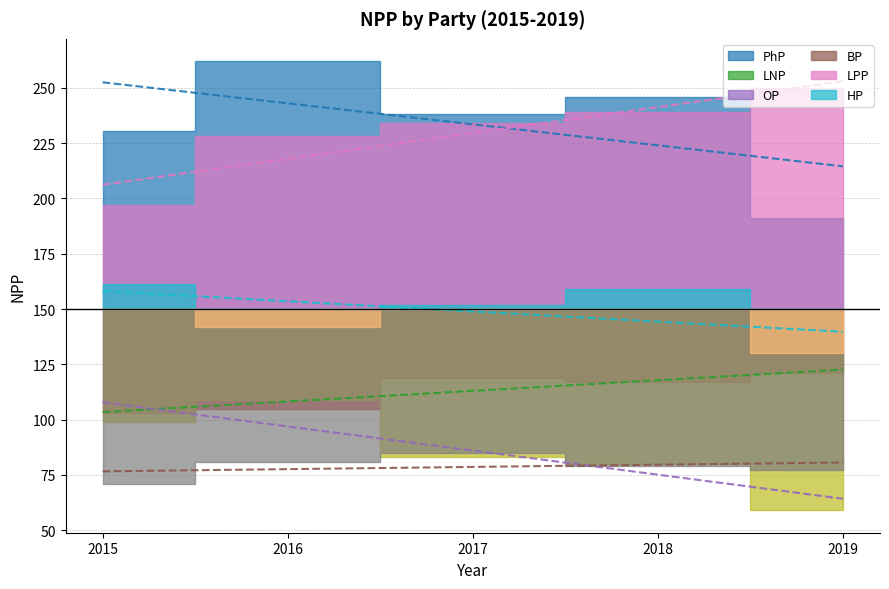

What are all the series names shown in the legend?

PhP, LNP, OP, BP, LPP, HP